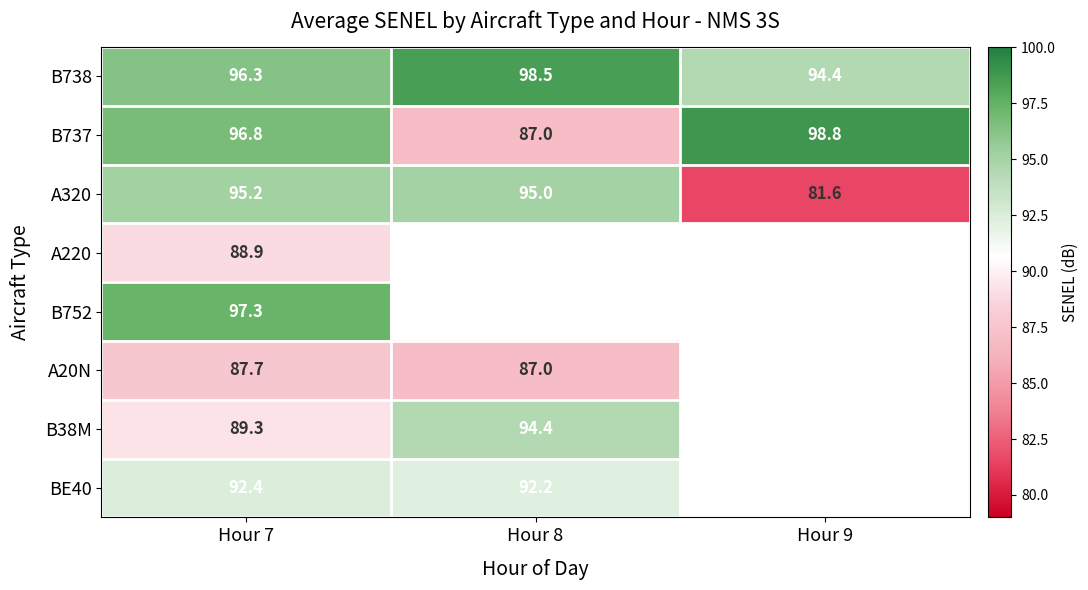

What is the total value across all series at Hour 7?

743.9